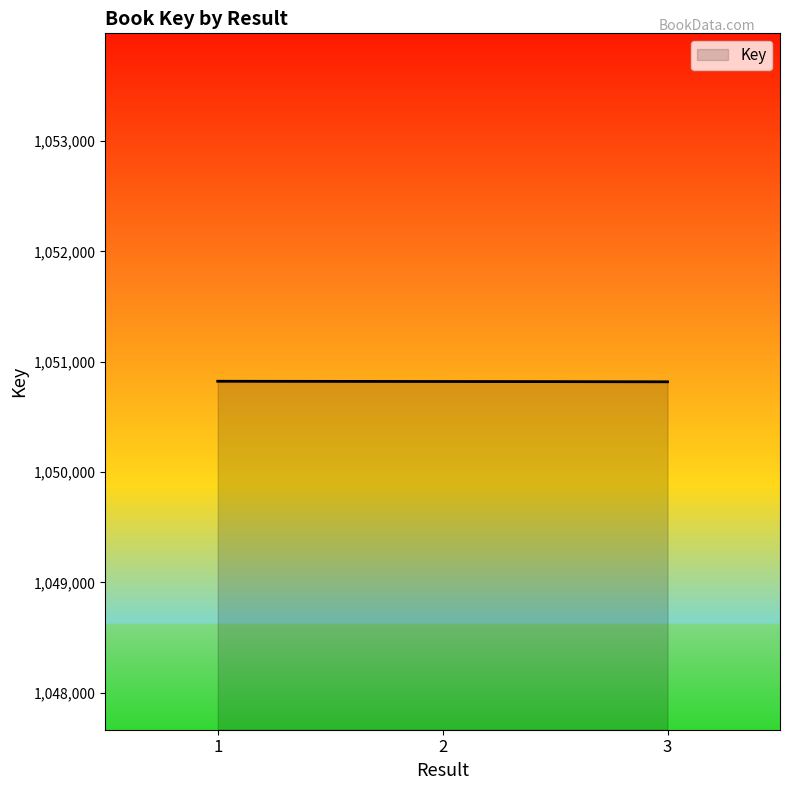

What is the greatest value displayed?

1050823.0